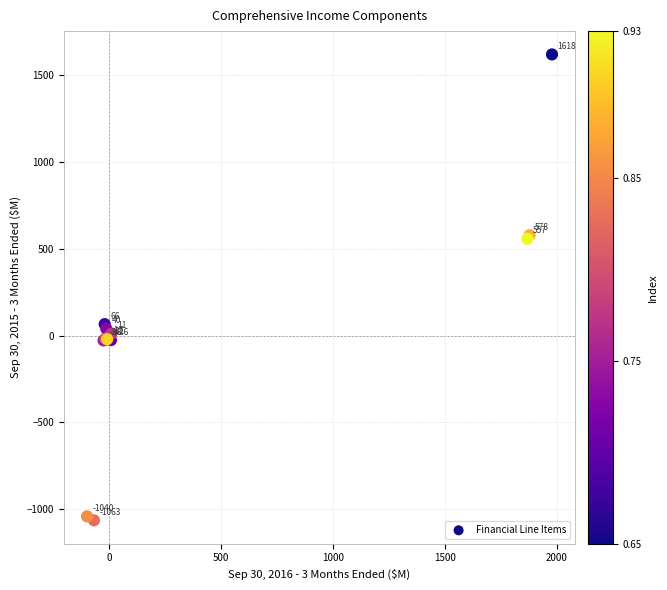

What Y value in the scatter plot is closest to 277?

66